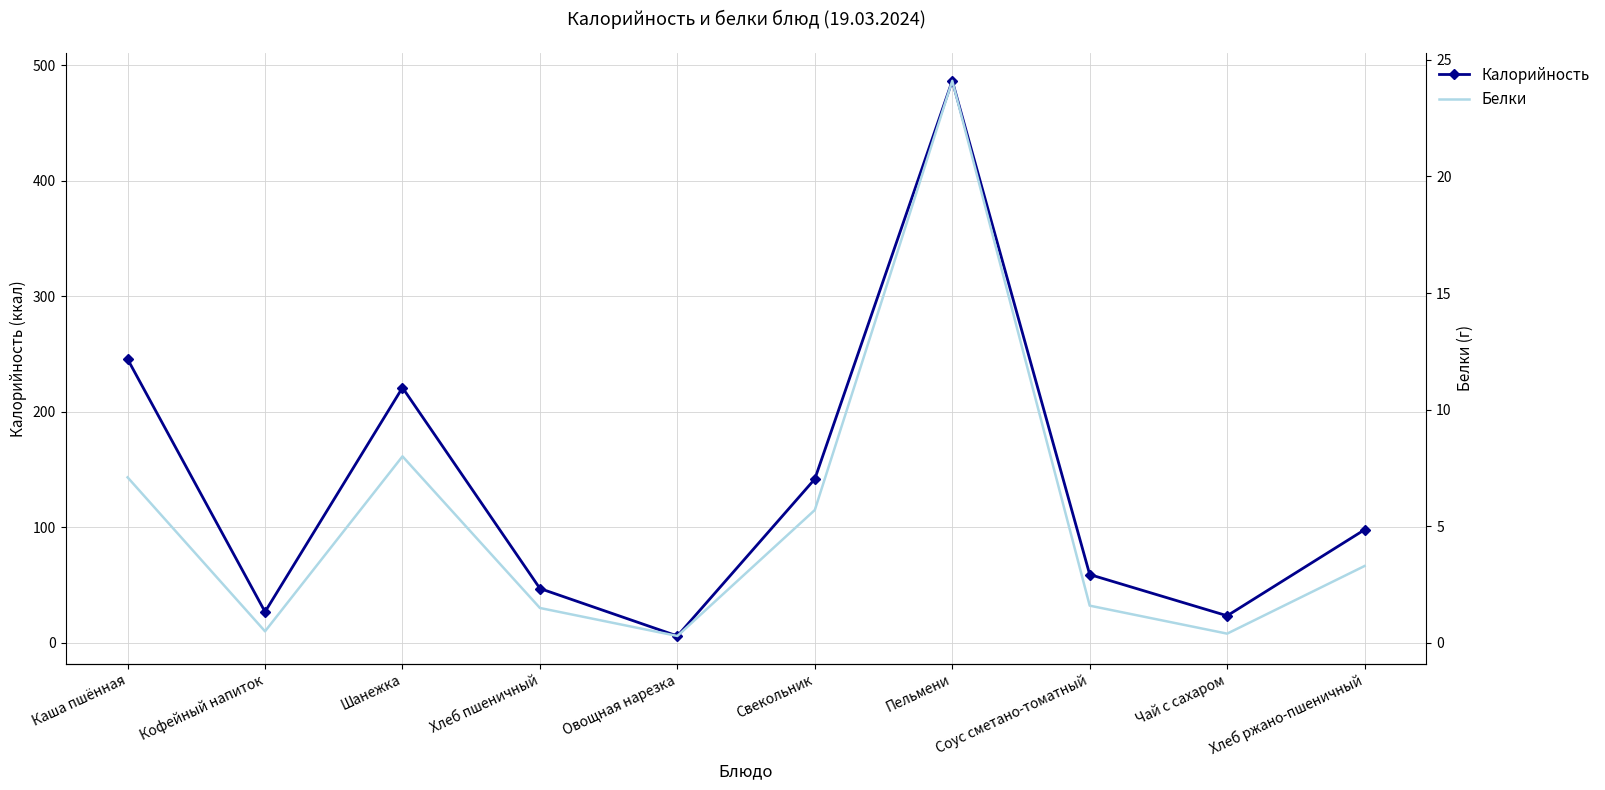

What value does the Белки series have at Соус сметано-томатный?

1.6